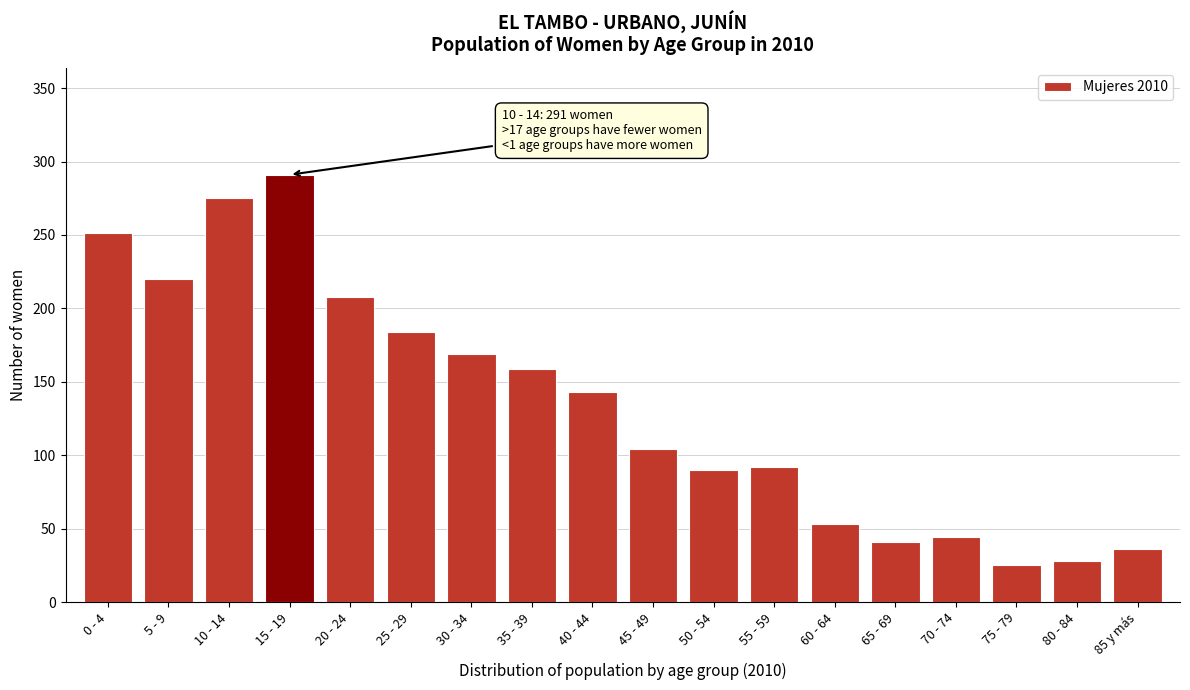

Reading left to right, extract all data points from this chart.

0 - 4=251	5 - 9=220	10 - 14=275	15 - 19=291	20 - 24=208	25 - 29=184	30 - 34=169	35 - 39=159	40 - 44=143	45 - 49=104	50 - 54=90	55 - 59=92	60 - 64=53	65 - 69=41	70 - 74=44	75 - 79=25	80 - 84=28	85 y más=36